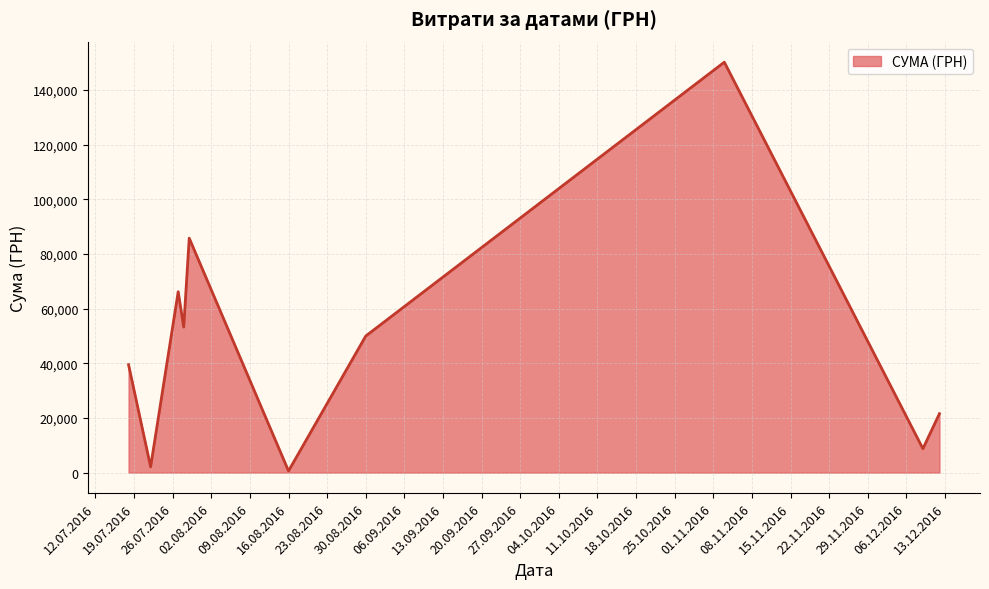

How many distinct data groups are displayed?

1